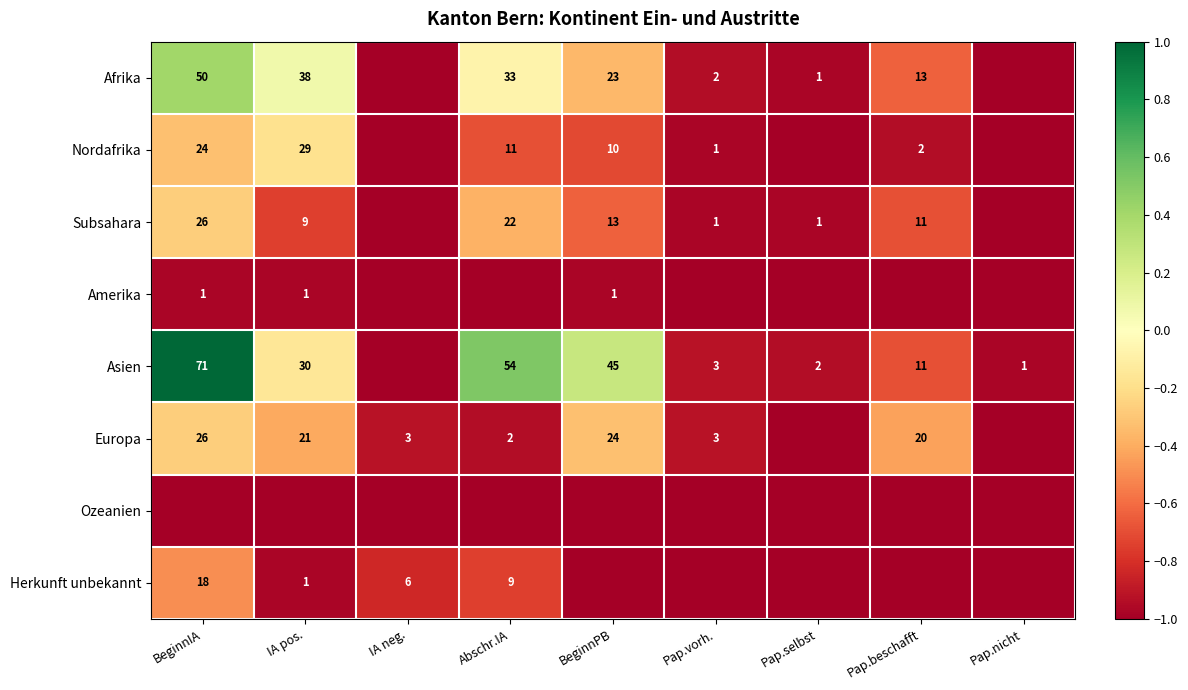

What is the sum of the Nordafrika values at BeginnIA and IA pos.?

53